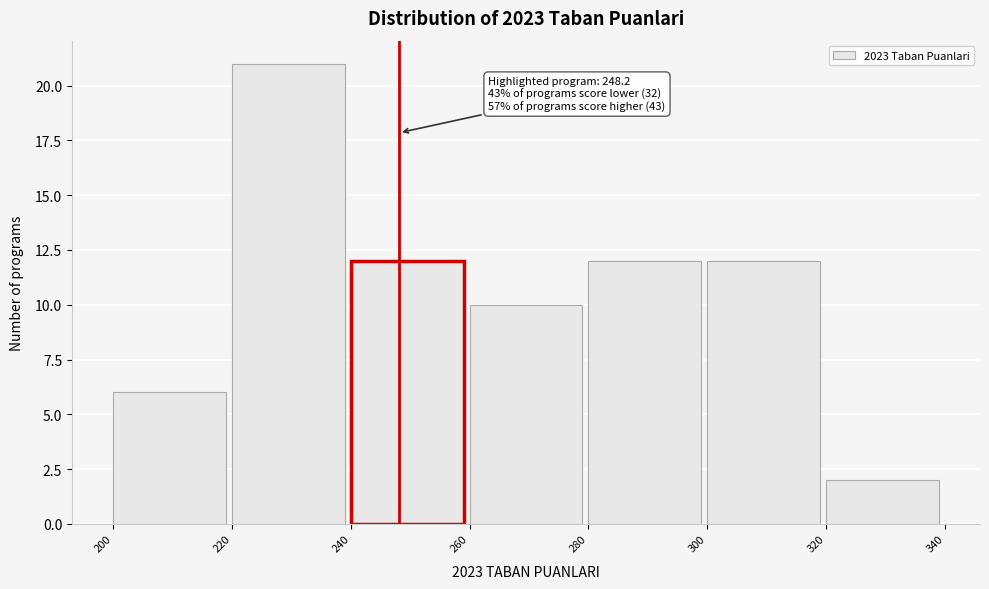

Which range on the x-axis has the tallest bar?

220 to 240